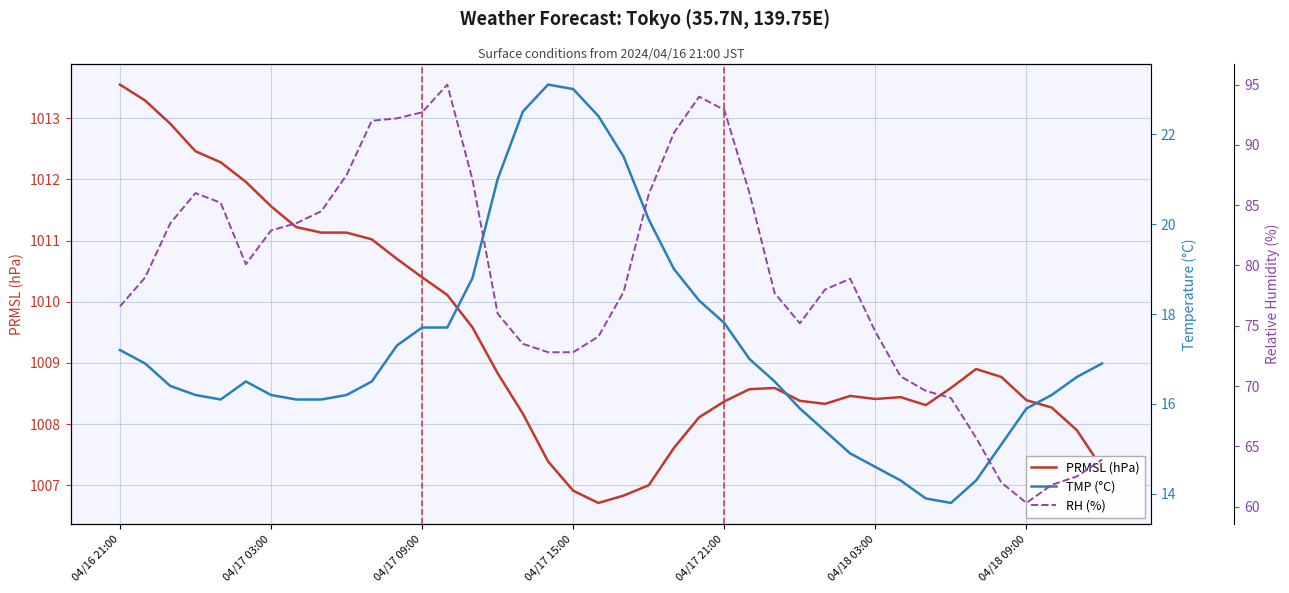

How many series are shown in this chart?

3